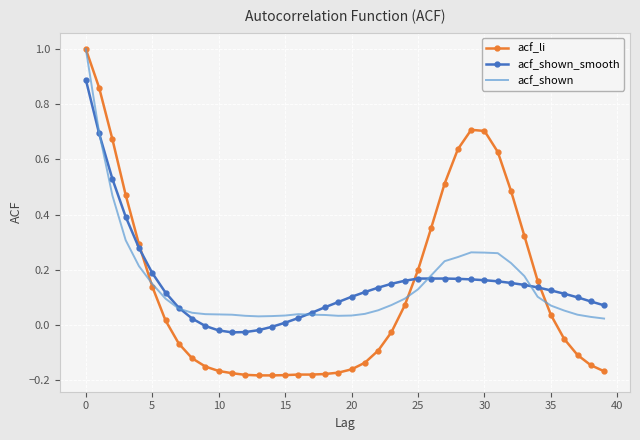

What is the greatest value displayed?

1.0